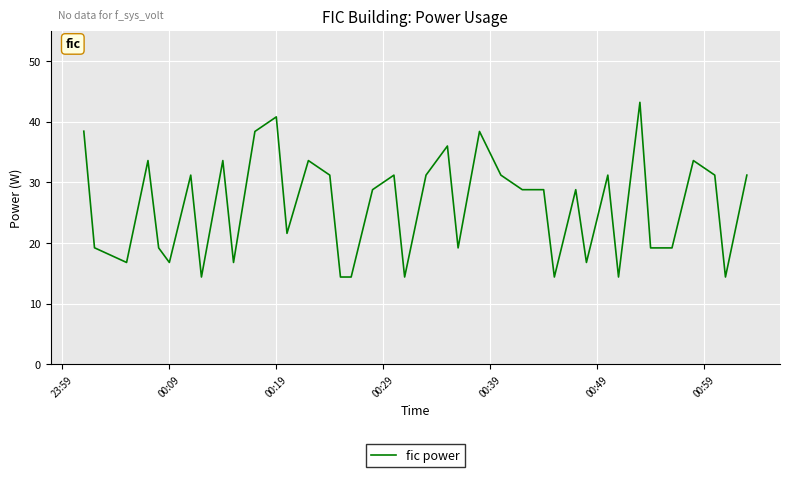

What is the maximum value shown in the chart?

43.2